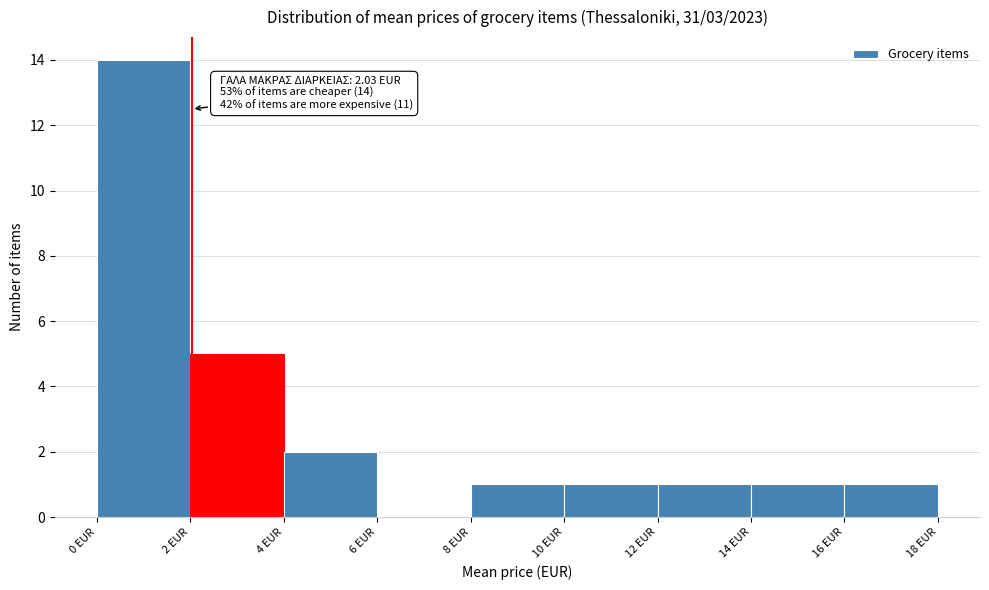

Which range on the x-axis has the tallest bar?

0 to 2